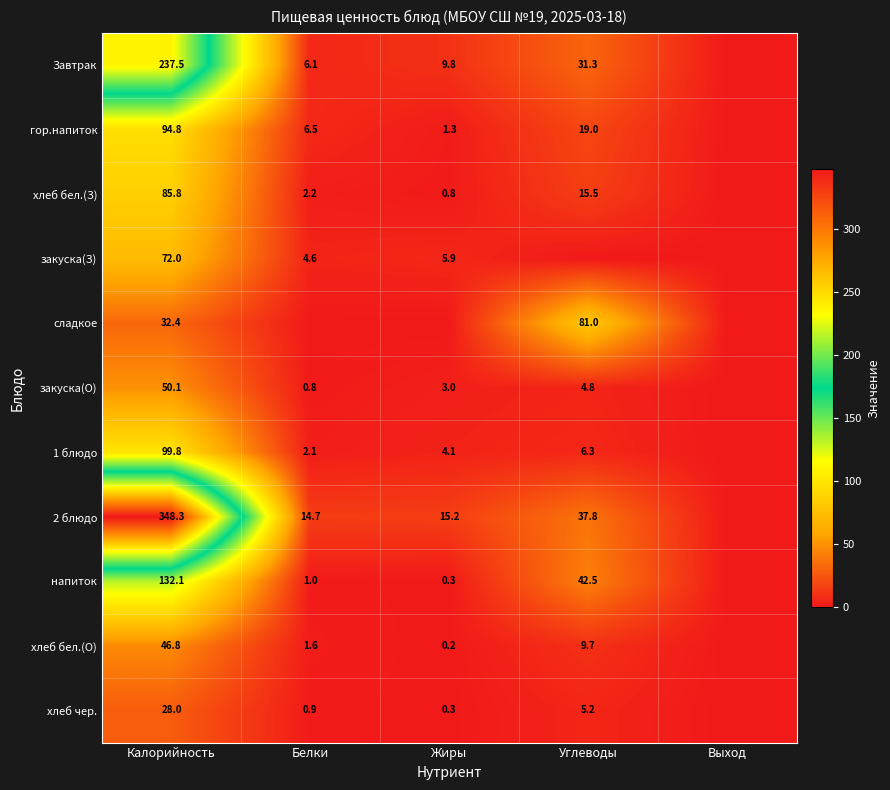

The value of хлеб бел.(О) at Белки is 1.6. True or false?

True